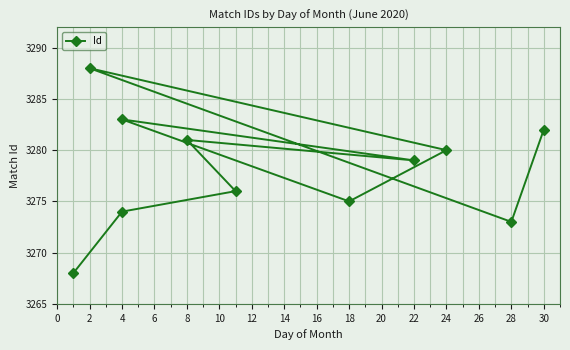

How many distinct data groups are displayed?

1